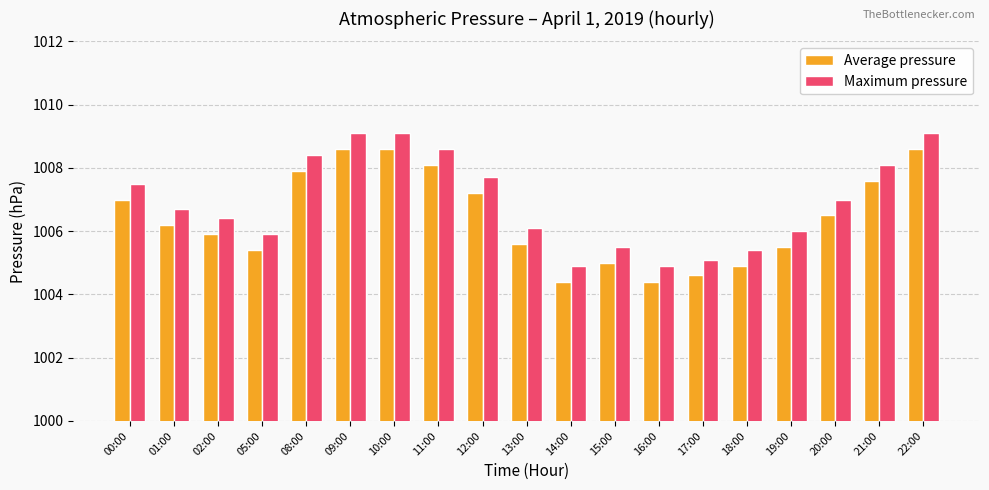

List the series in order of their overall mean, highest first.

Maximum pressure, Average pressure